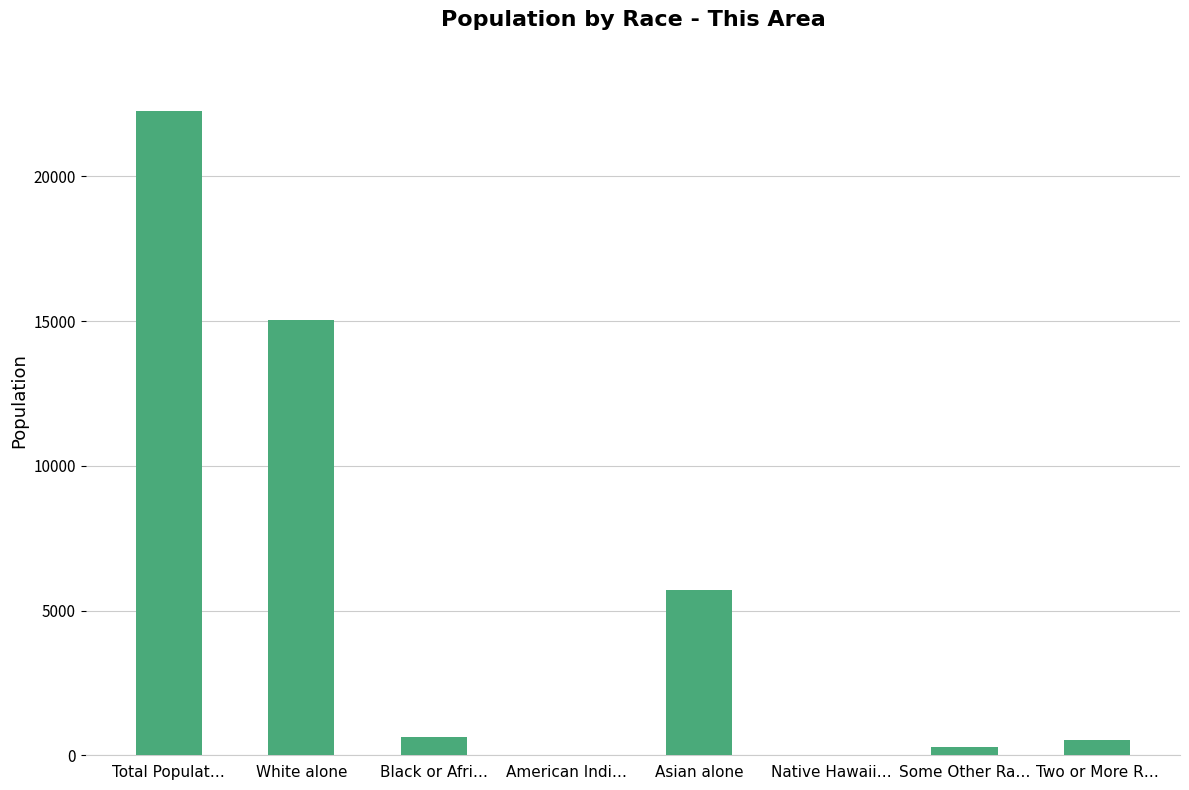

At which category does the chart reach its peak across all series?

Total Populat…